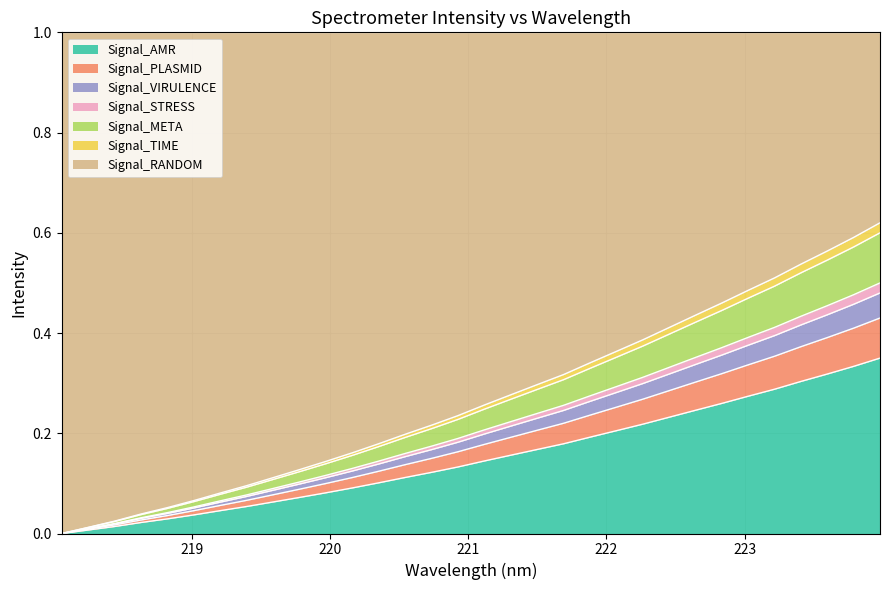

How many lines are shown in the chart?

7